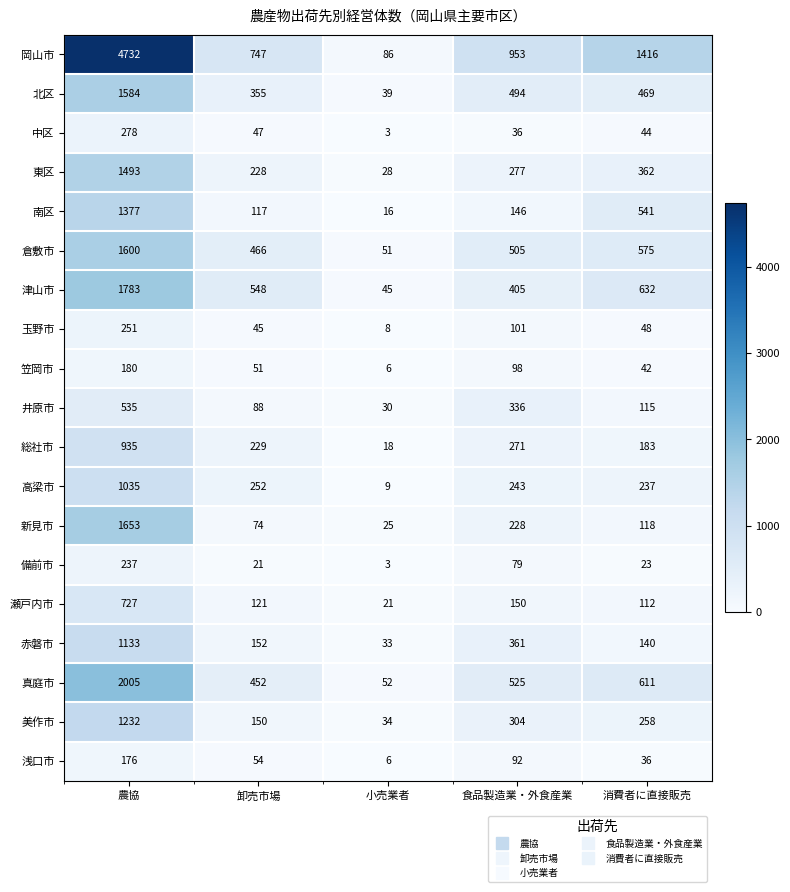

Where is 津山市 nearest to the value 914?

消費者に直接販売